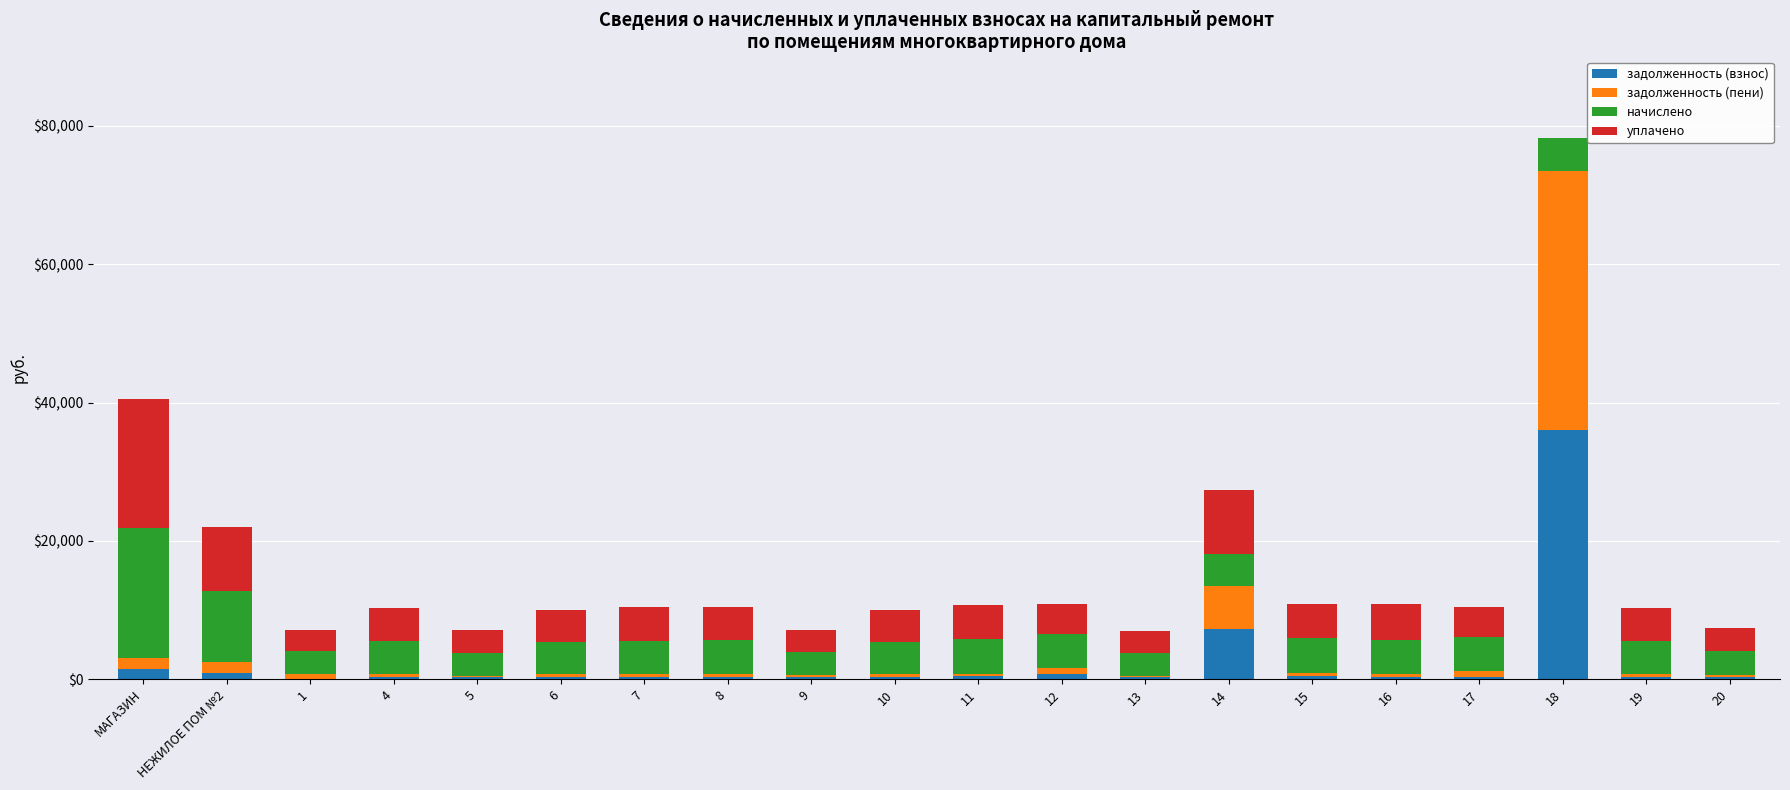

Count the number of data series in this chart.

4